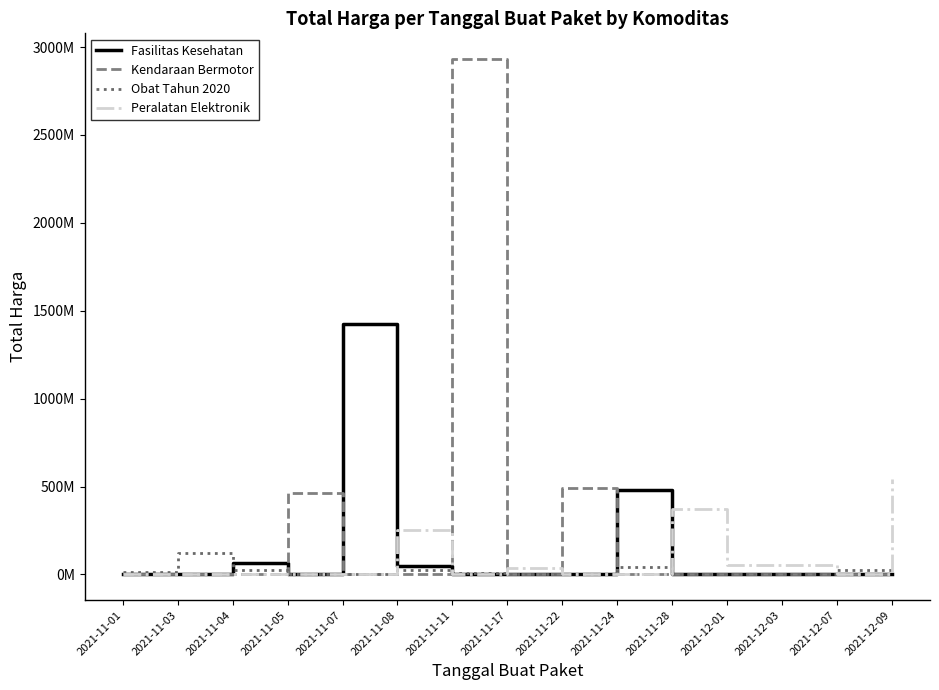

True or false: Obat Tahun 2020 and Kendaraan Bermotor intersect in this chart.

True